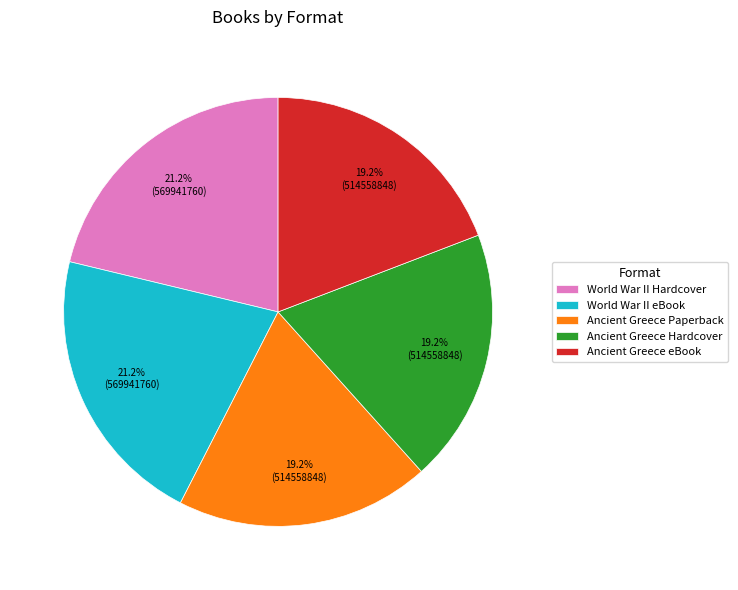

To the nearest percent, what is the difference between the largest and smallest slice percentages?

2%